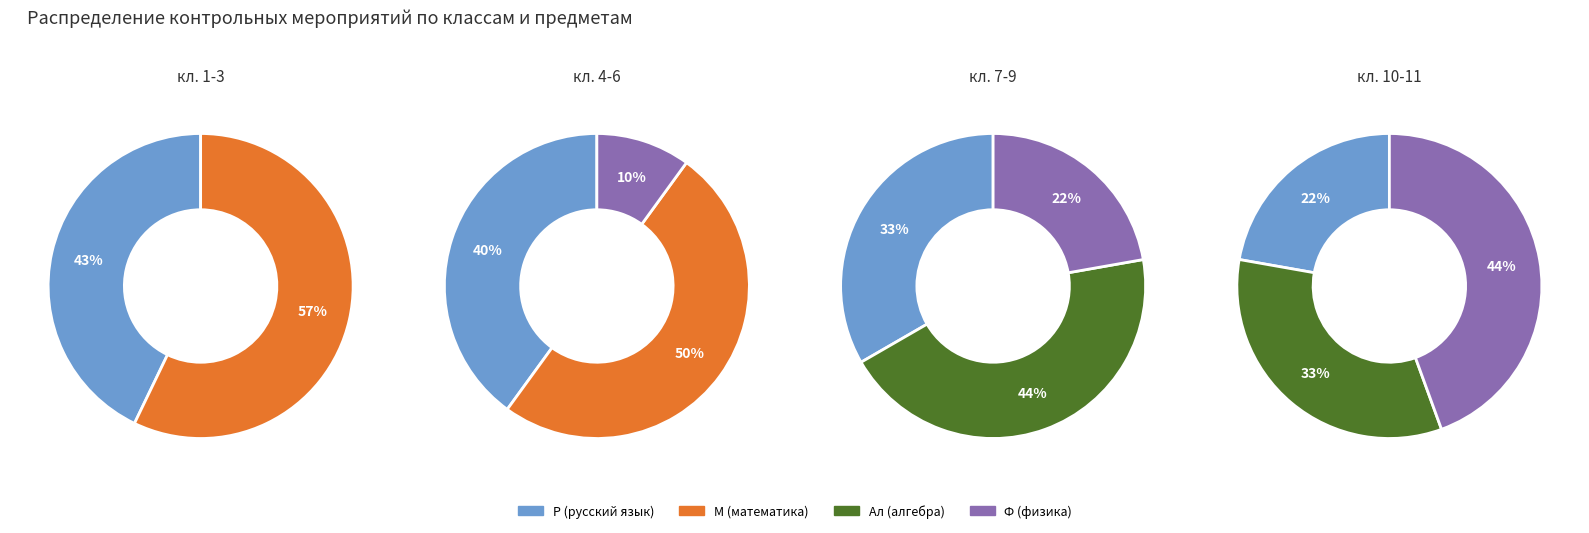

Is it true that 1 is 19% of the pie?

False